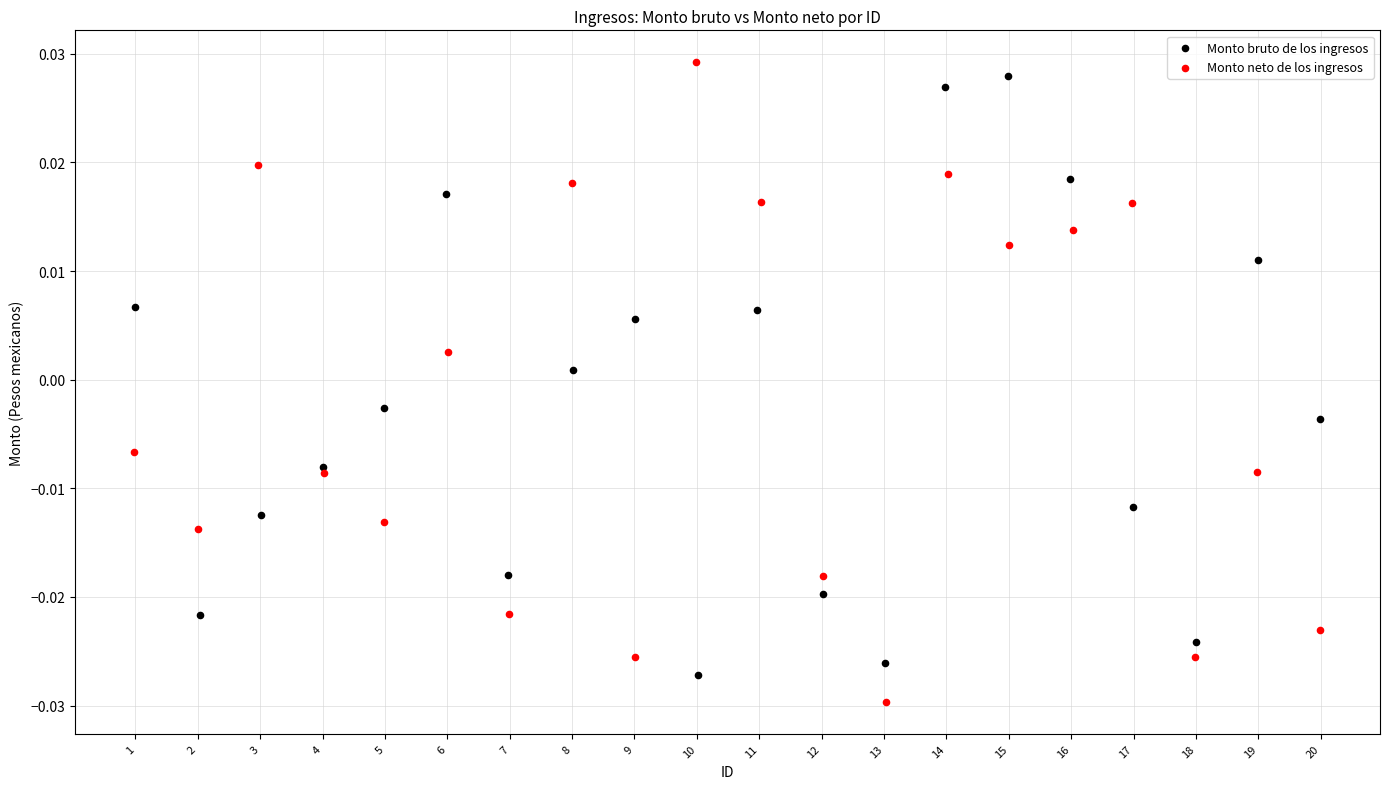

Which series reaches the maximum Y coordinate?

Monto neto de los ingresos